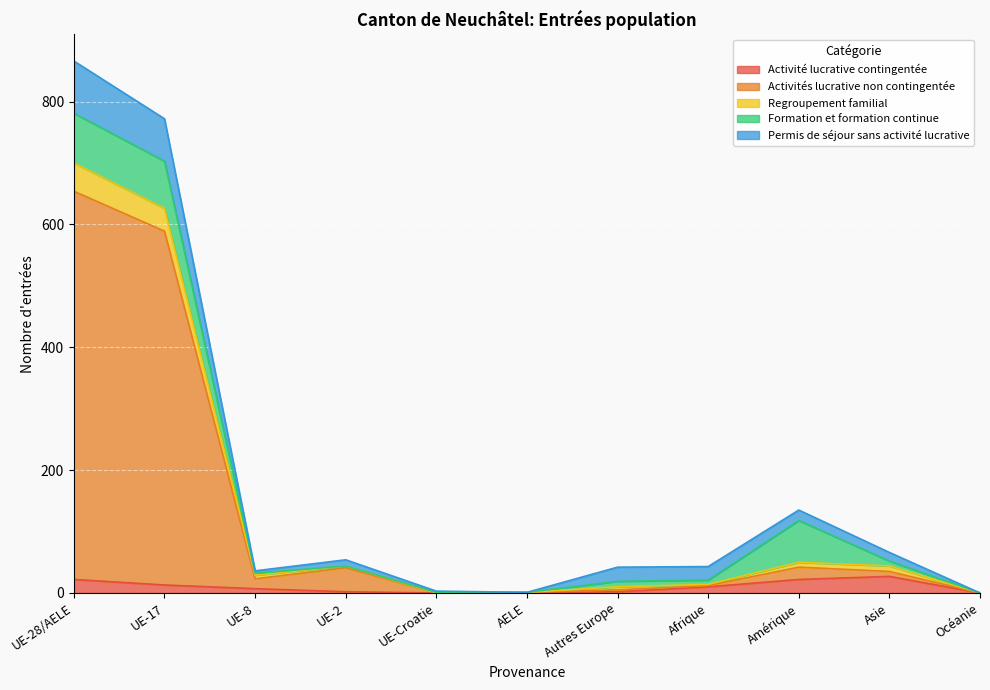

At which category is the sum across all series the highest?

UE-28/AELE